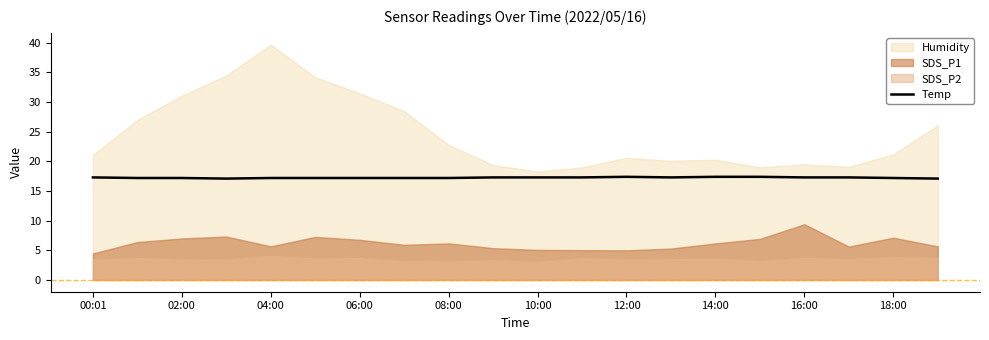

The Temp series shows 10.5 at 00:01. True or false?

False